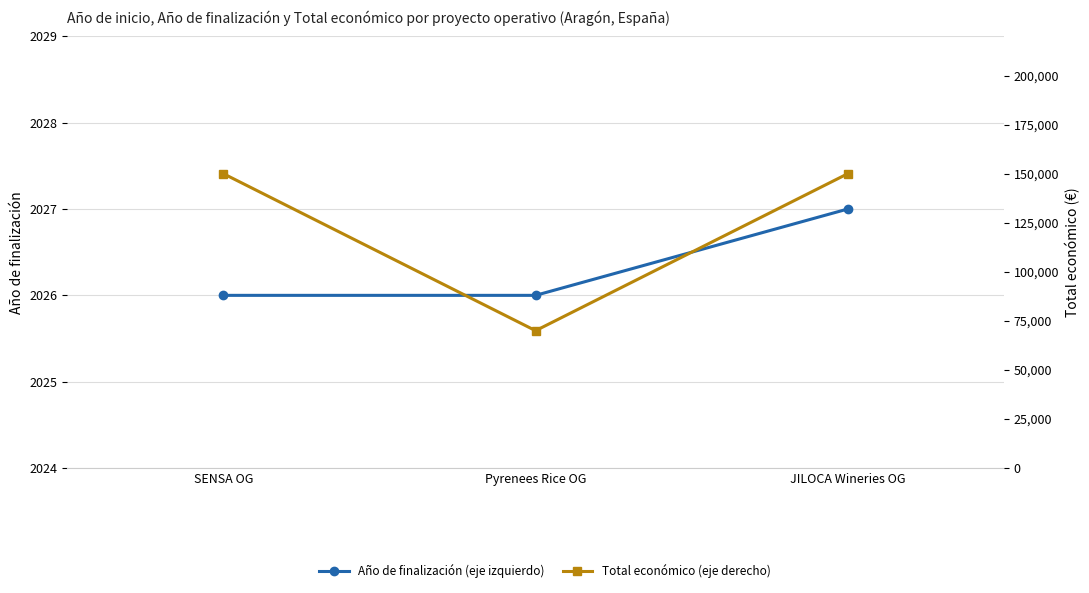

What is the average value of the Total económico (eje derecho) series?

123333